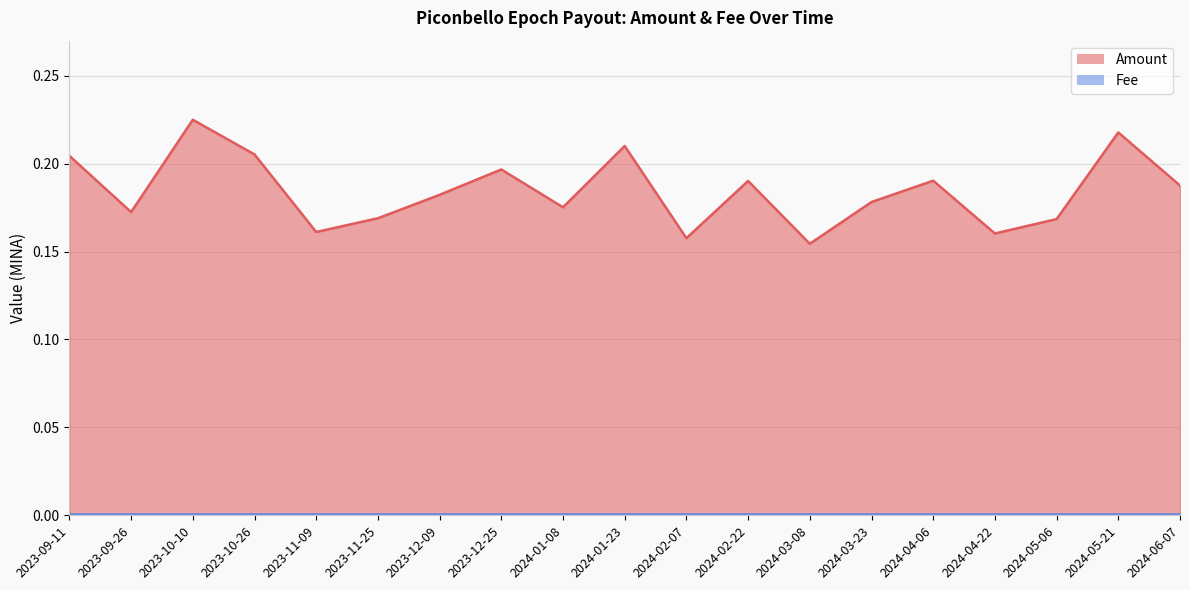

At which category does the data reach its first local peak?

2023-10-10